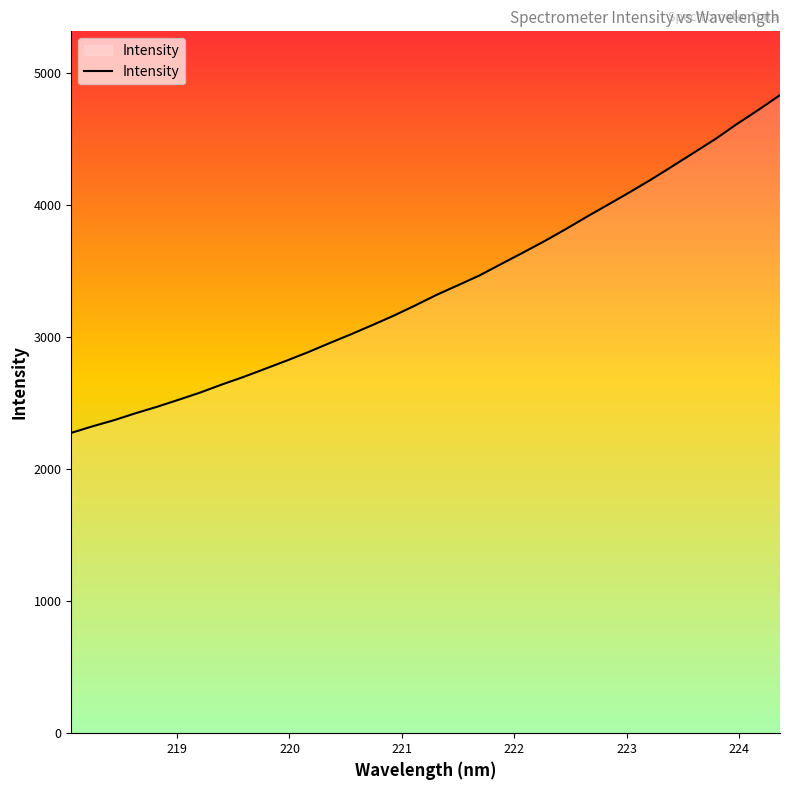

What is the minimum value shown in the chart?

2273.6